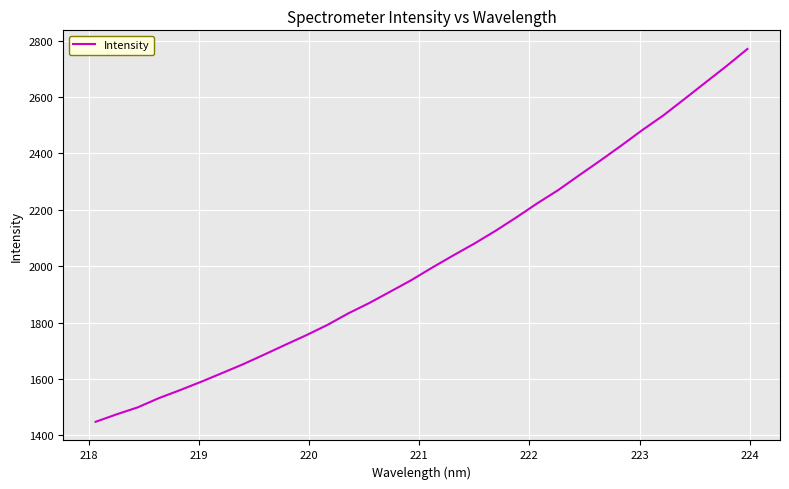

What is the difference between the maximum and minimum values?

1322.0